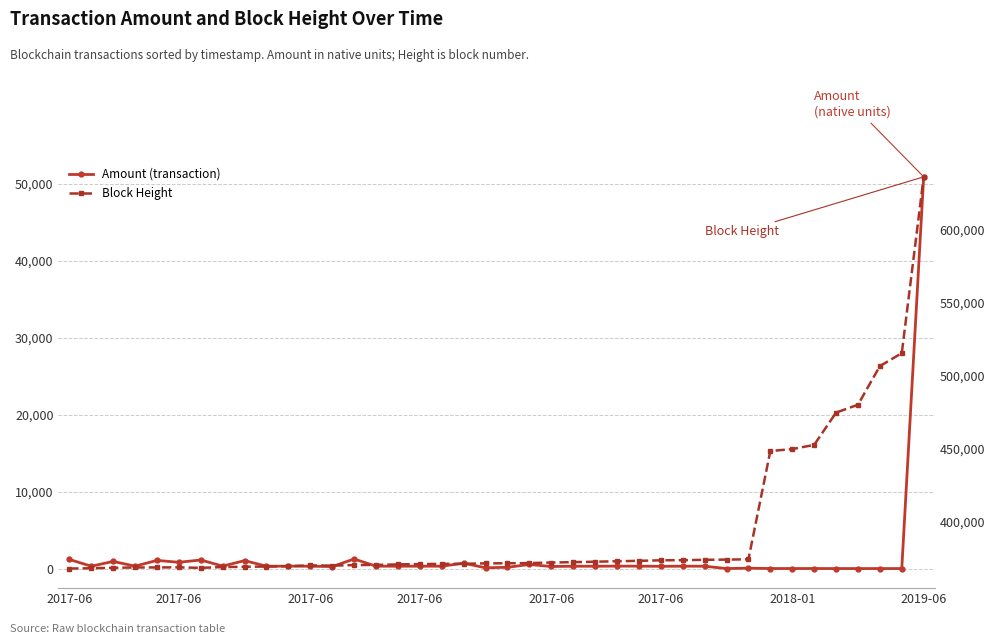

What is the approximate value of Block Height at 37?

506665.0